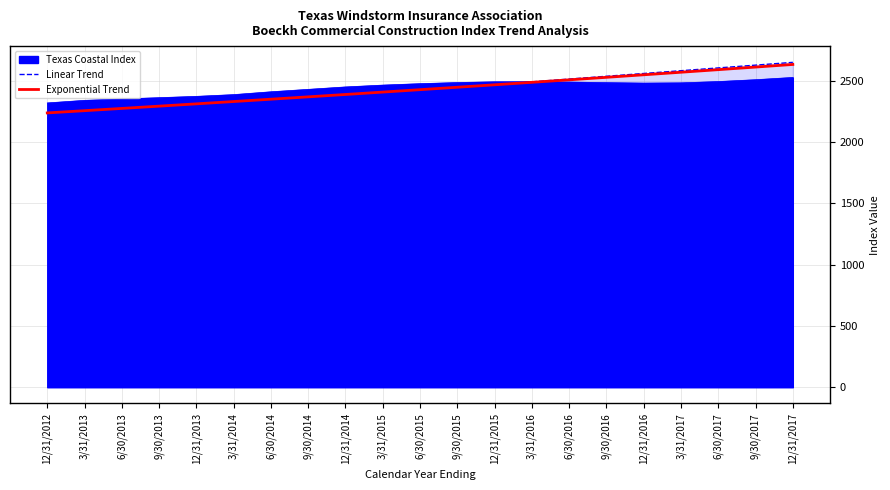

Reading left to right, transcribe all the data shown in this chart.

Linear Trend: 2197.0	2219.7	2242.4	2265.1	2287.9	2310.6	2333.3	2356.0	2378.8	2401.5	2424.2	2446.9	2469.7	2492.4	2515.1	2537.9	2560.6	2583.3	2606.0	2628.8	2651.5
Exponential Trend: 2238.8	2257.1	2275.5	2294.1	2312.8	2331.7	2350.8	2370.0	2389.3	2408.8	2428.5	2448.4	2468.4	2488.5	2508.8	2529.3	2550.0	2570.8	2591.8	2613.0	2634.3